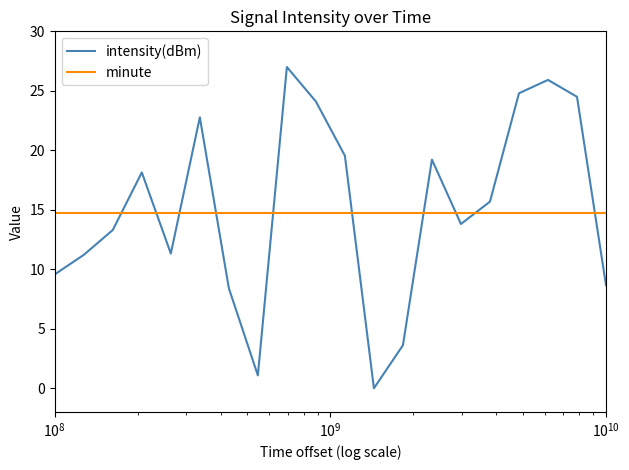

List the series in order of their peak value, highest first.

intensity(dBm), minute